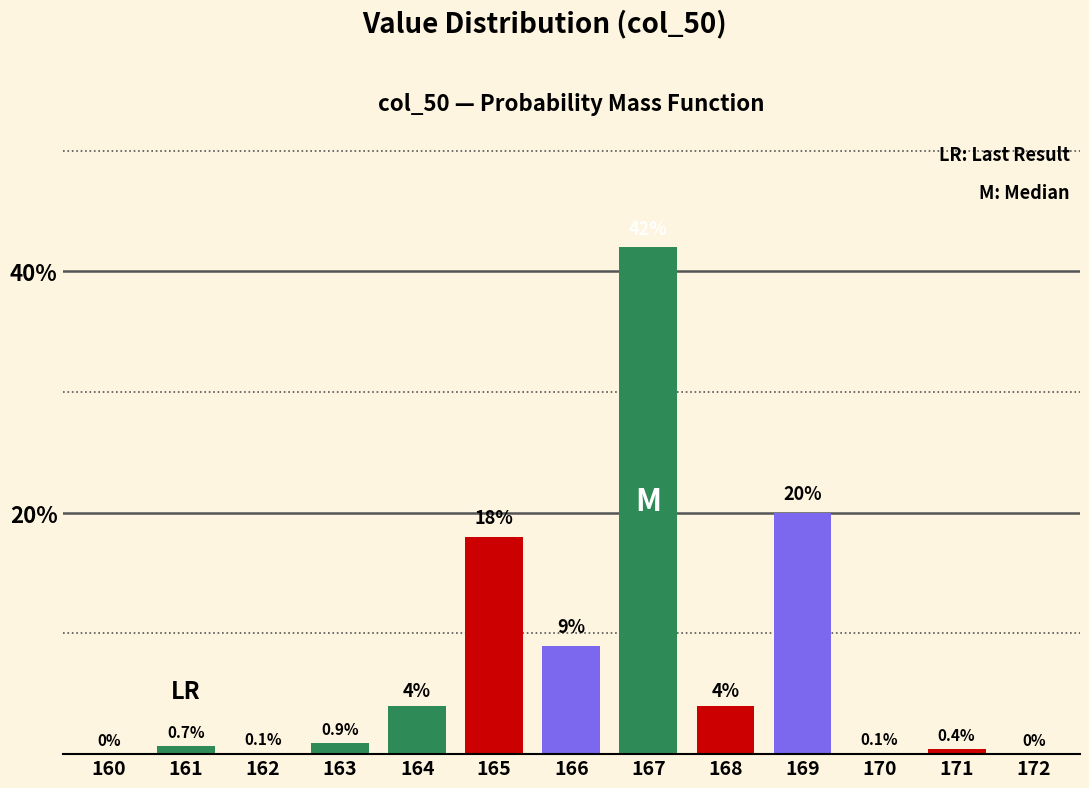

Reading left to right, transcribe all the data shown in this chart.

160=0.0	161=0.7	162=0.1	163=0.9	164=4.0	165=18.0	166=9.0	167=42.0	168=4.0	169=20.0	170=0.1	171=0.4	172=0.0